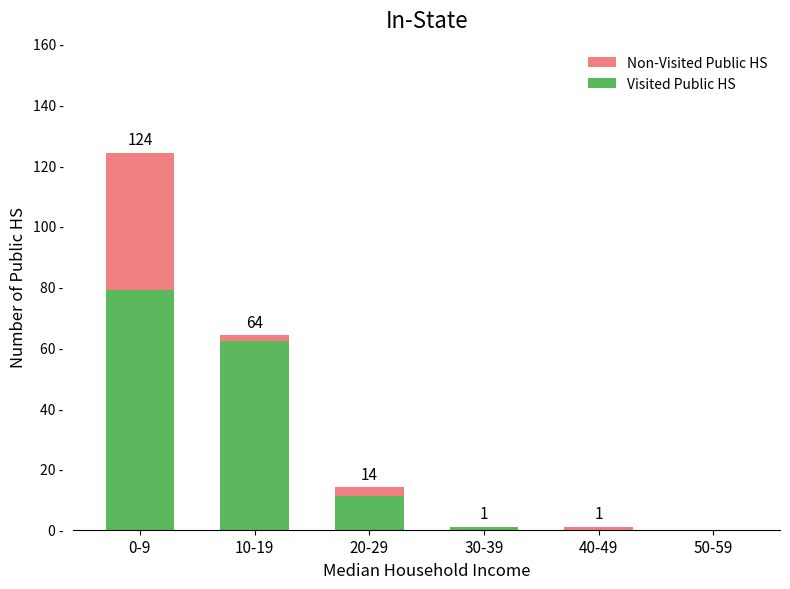

What is the label of the 2nd bar from the right?

40-49